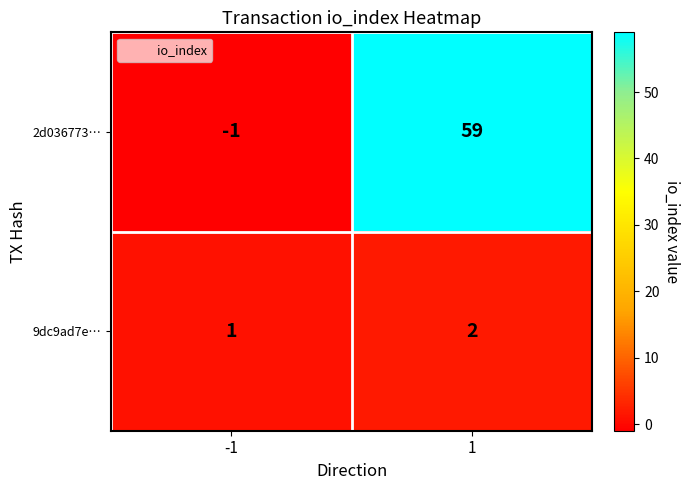

At how many categories does at least one series exceed 5?

1